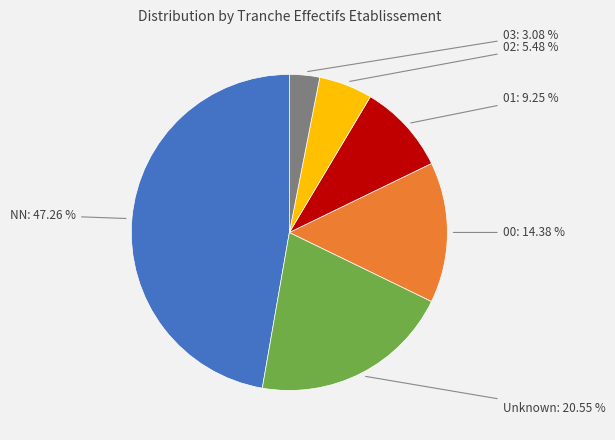

Does any single category account for the majority?

No